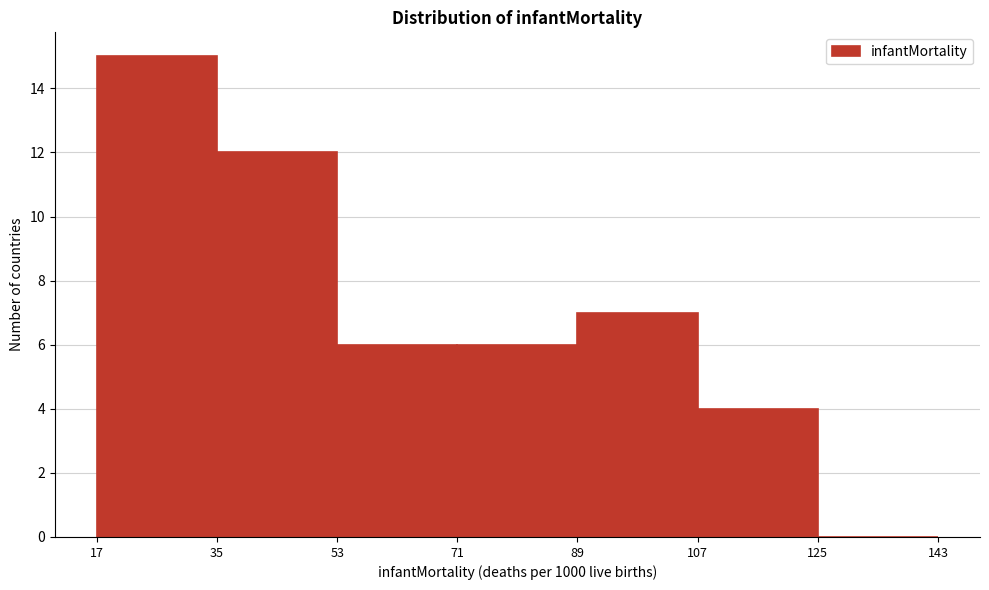

Over which range of the x-axis is the bar tallest?

17 to 35